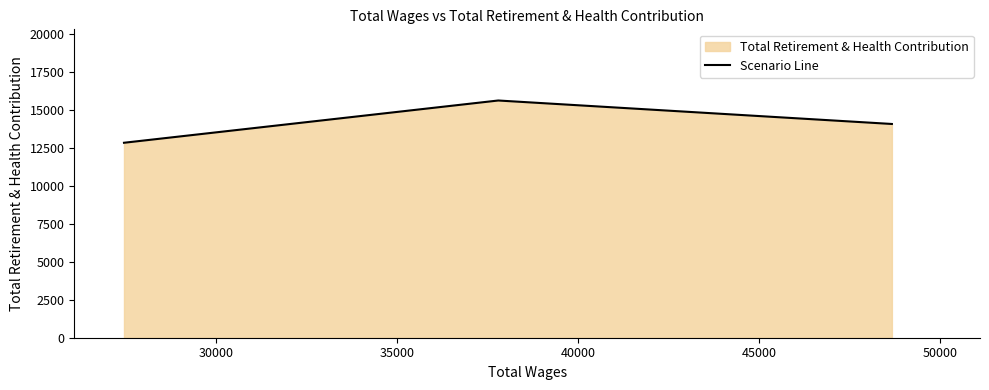

How many lines are shown in the chart?

1